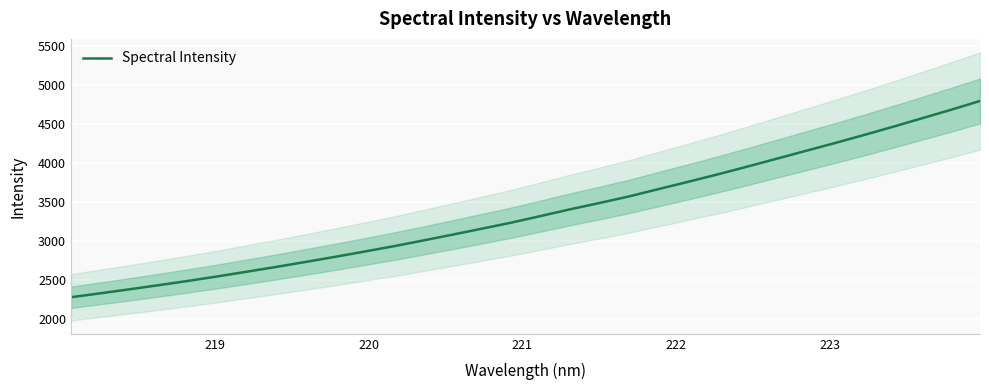

What is the highest value of the Spectral Intensity series?

4795.7